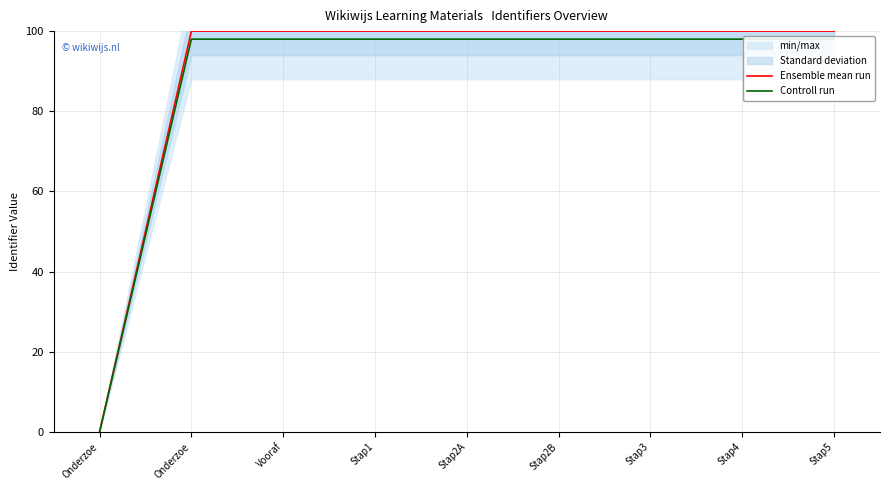

Is it true that Ensemble mean run equals 41.2 at Vooraf?

False